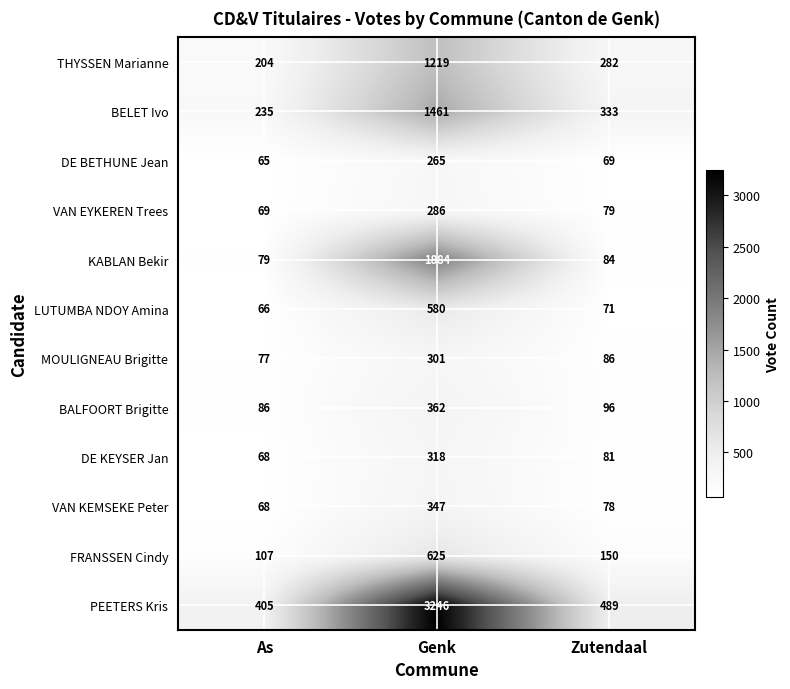

True or false: FRANSSEN Cindy has a value of 107 at As.

True